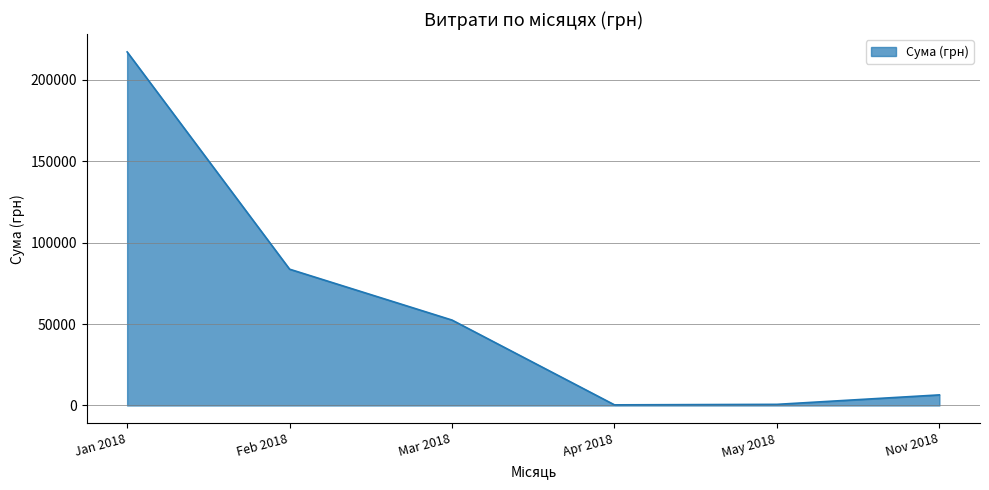

The value at Mar 2018 is 52459.2. True or false?

True